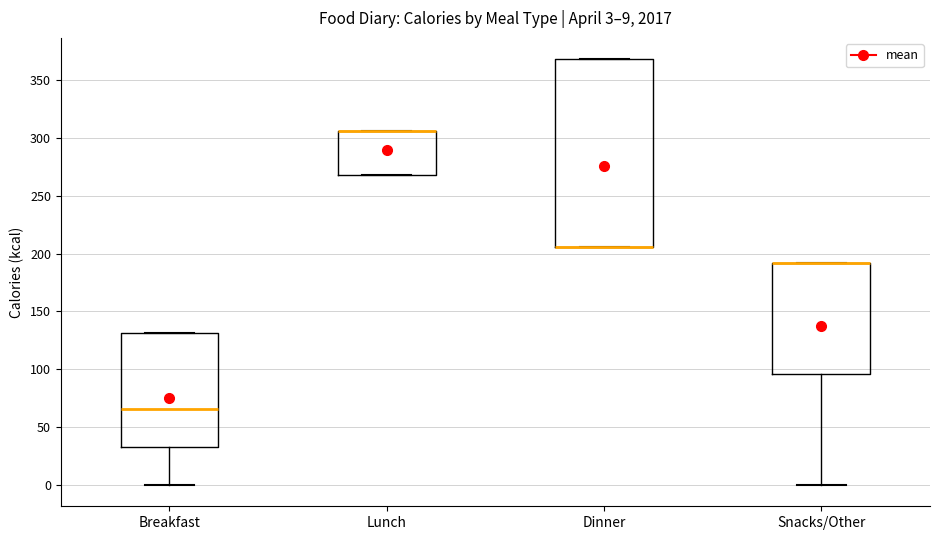

Comparing the boxes themselves (not the whiskers), which one is the tallest?

Dinner